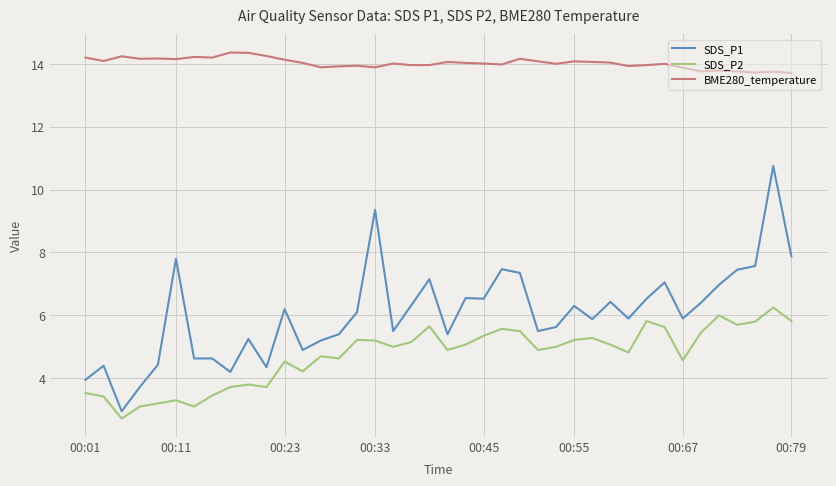

Which series has the widest spread of values?

SDS_P1